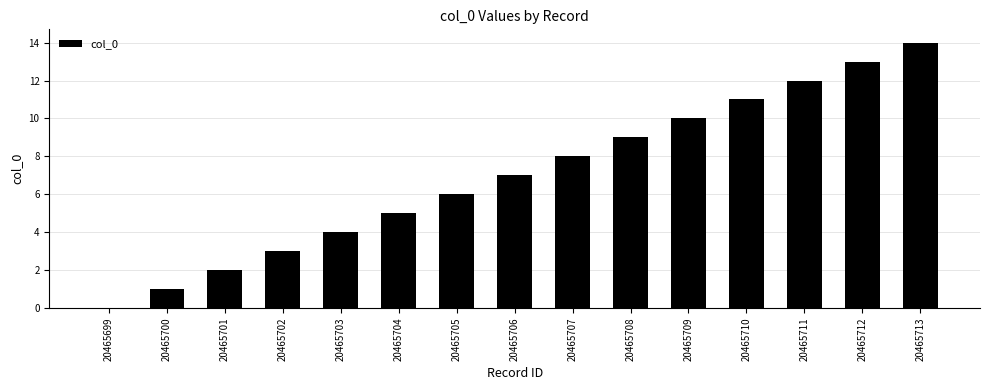

How many data points does each series have?

15